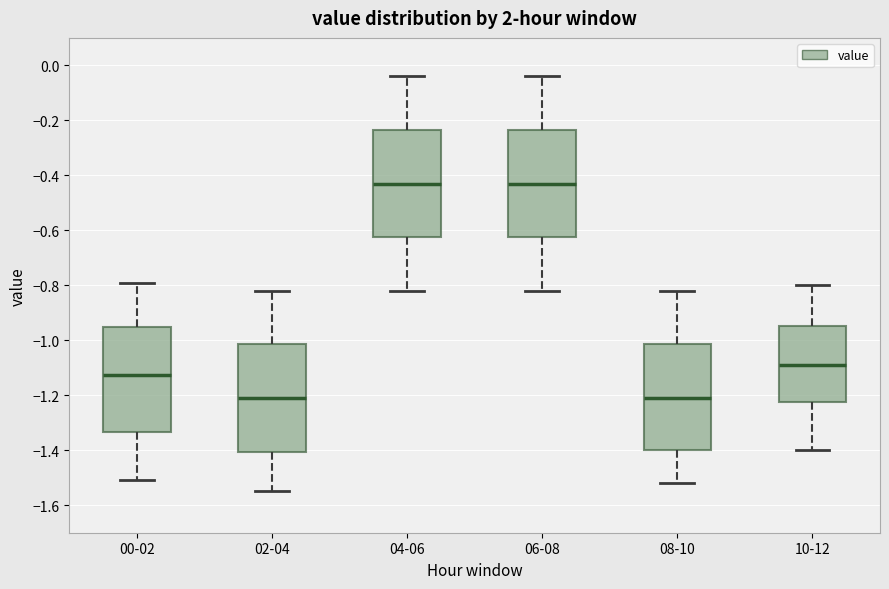

Reading left to right, read every box against the y-axis: the position of its median line, the range the box covers, and the ends of its whiskers. The values are not printed on the chart, so give them approximately, as read against the axis.

00-02: median -1.12, box -1.34 to -0.94, whiskers -1.50 to -0.78
02-04: median -1.20, box -1.40 to -1.02, whiskers -1.54 to -0.82
04-06: median -0.42, box -0.62 to -0.24, whiskers -0.82 to -0.04
06-08: median -0.42, box -0.62 to -0.24, whiskers -0.82 to -0.04
08-10: median -1.20, box -1.40 to -1.02, whiskers -1.52 to -0.82
10-12: median -1.08, box -1.22 to -0.94, whiskers -1.40 to -0.80